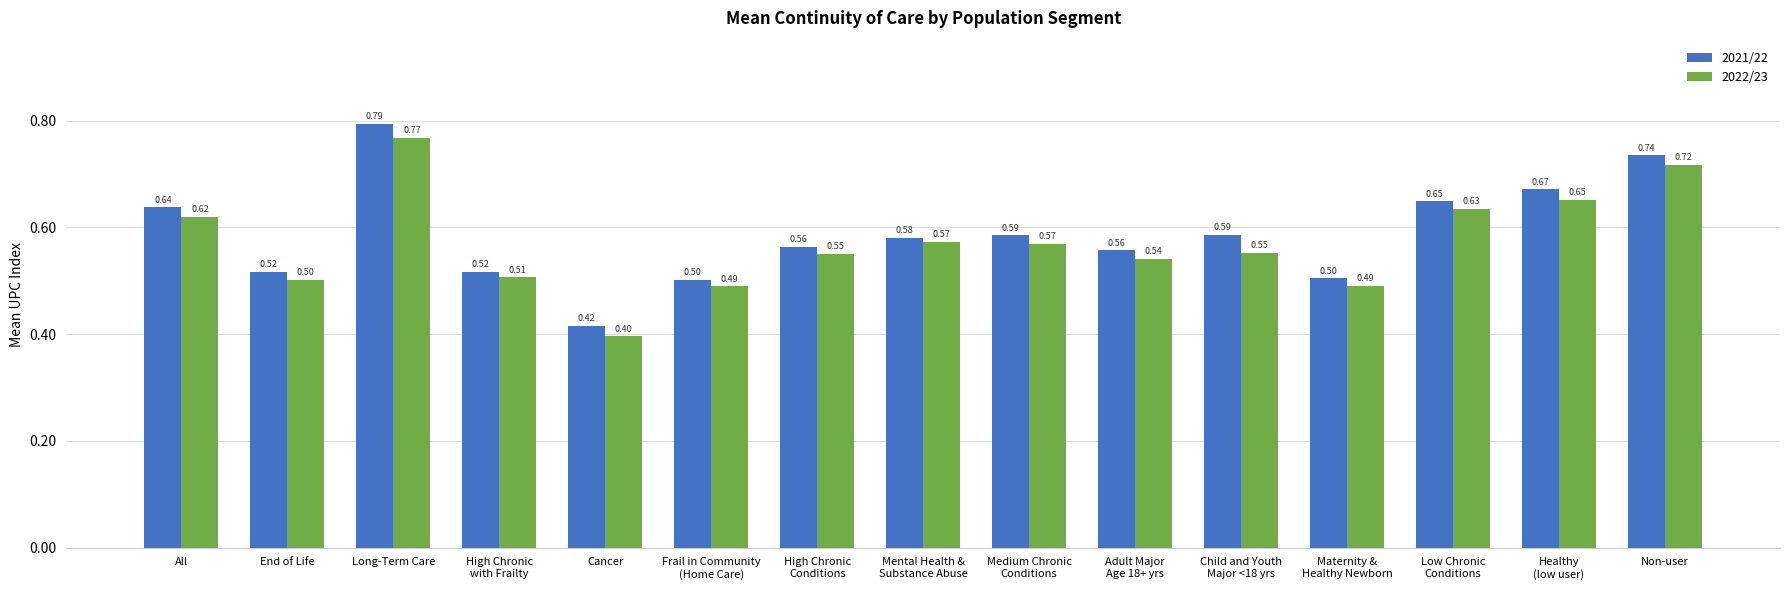

What is the minimum value shown in the chart?

0.4